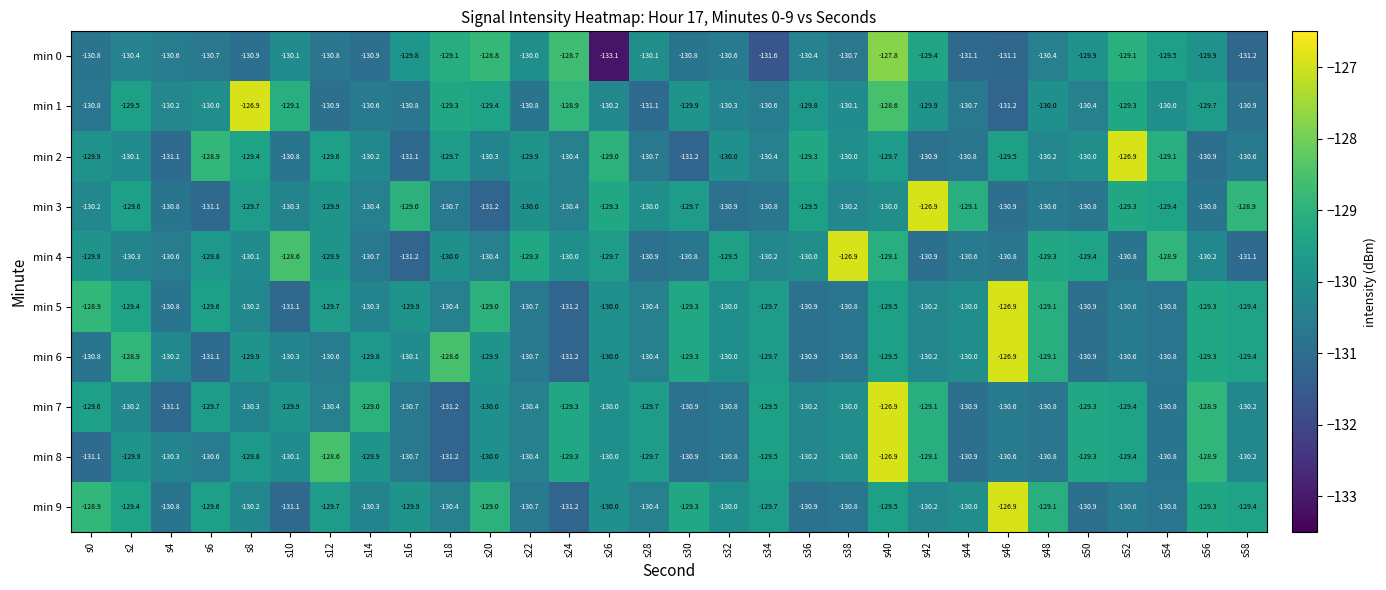

What is the difference between the highest and lowest values at s18?

2.6